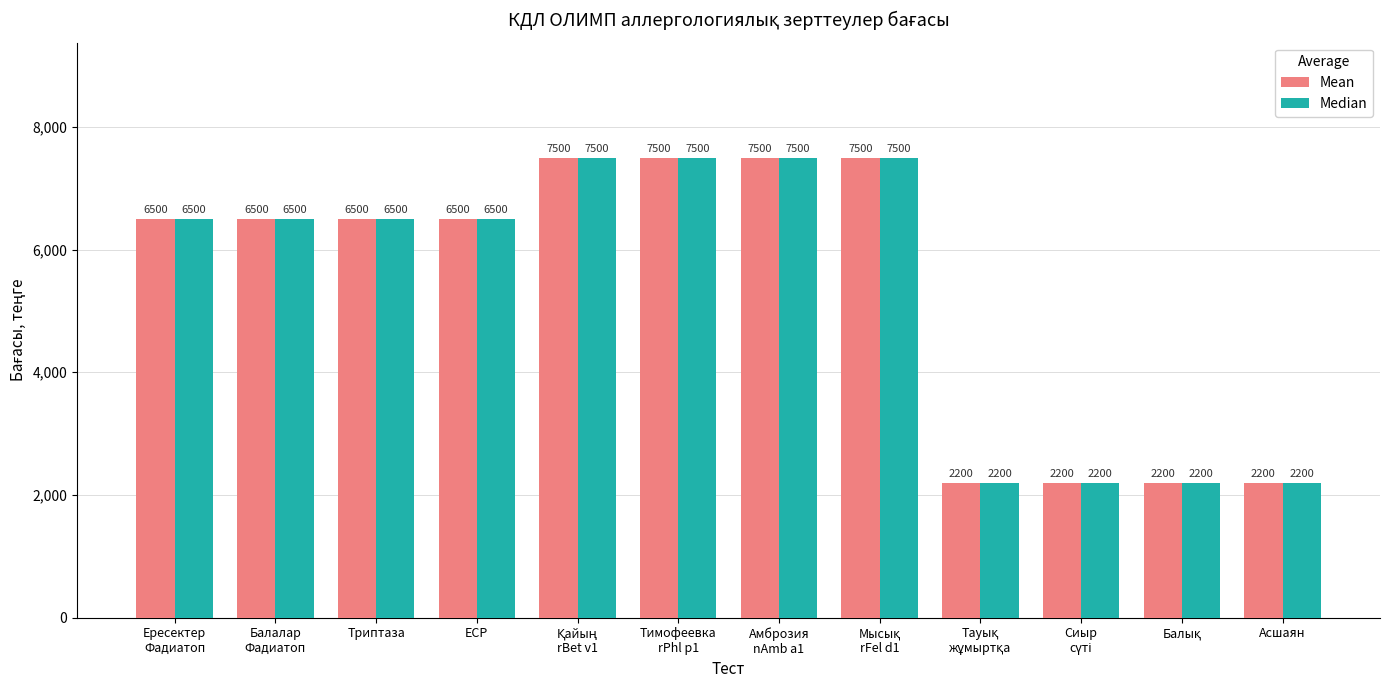

How many Median values are between 2200 and 7500?

12